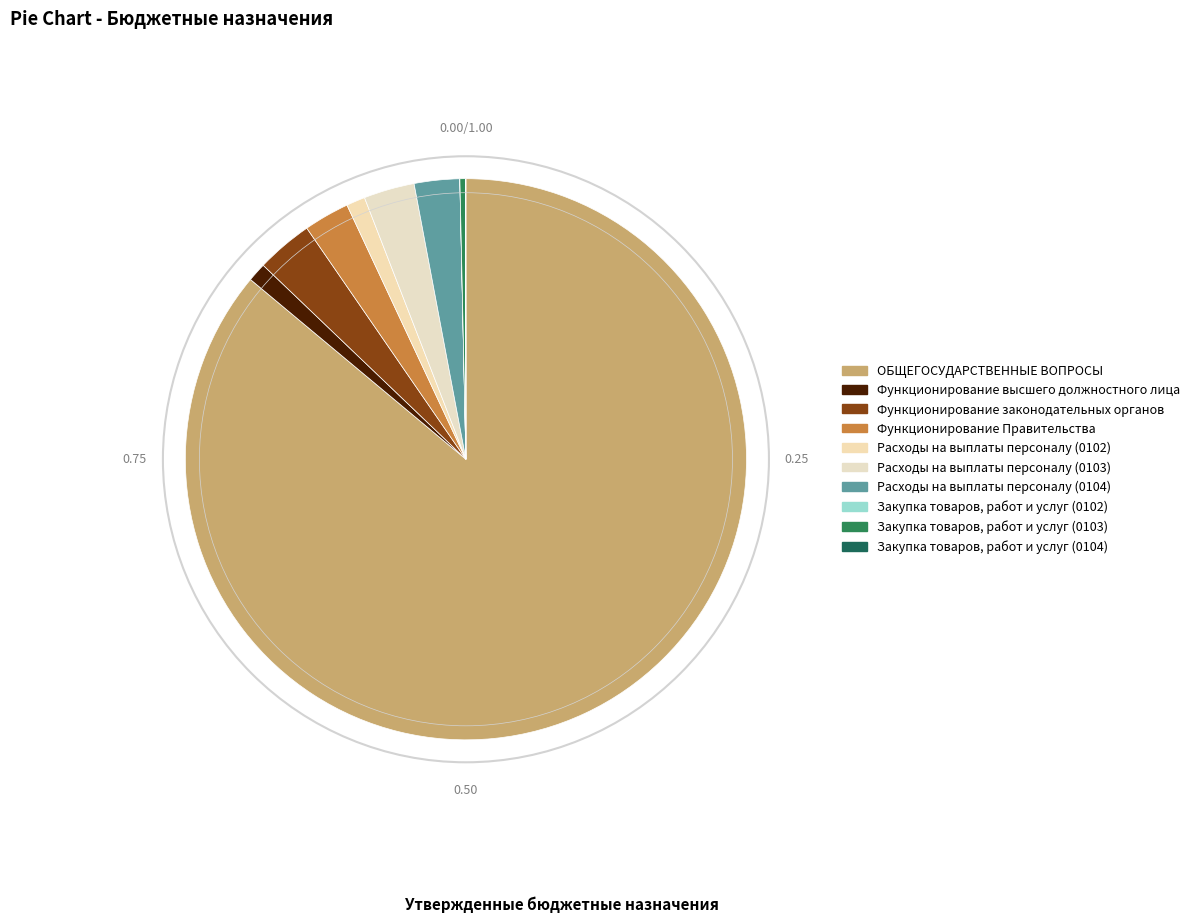

Is Закупка товаров, работ и услуг (0103) the majority of the pie?

No